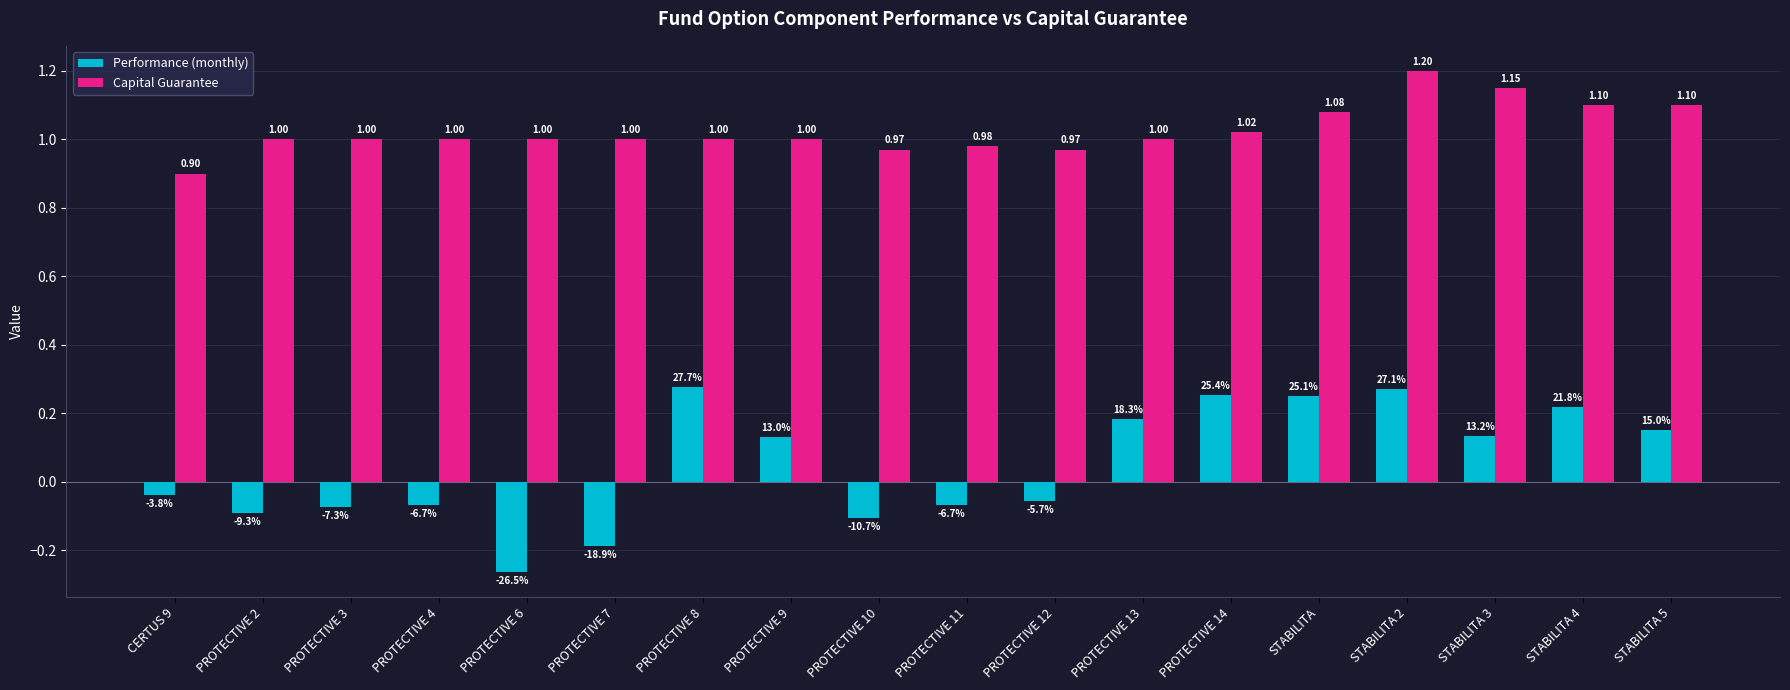

Between PROTECTIVE 9 and STABILITA 3, which series saw the biggest shift?

Capital Guarantee